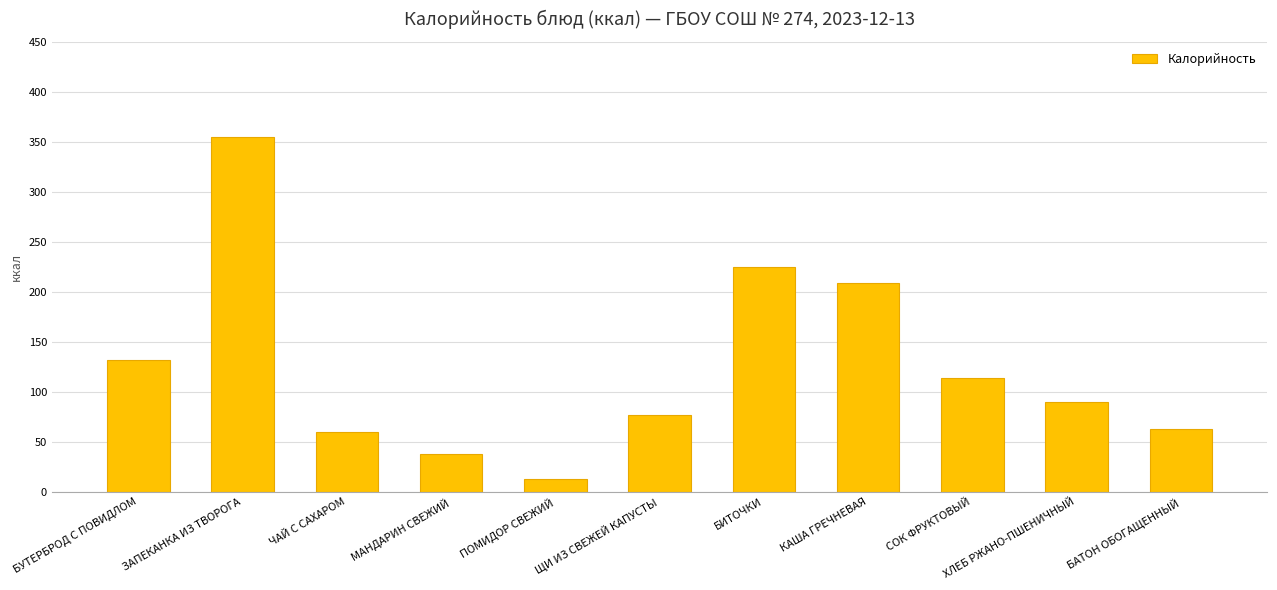

What is the difference between the values at СОК ФРУКТОВЫЙ and ПОМИДОР СВЕЖИЙ?

100.8